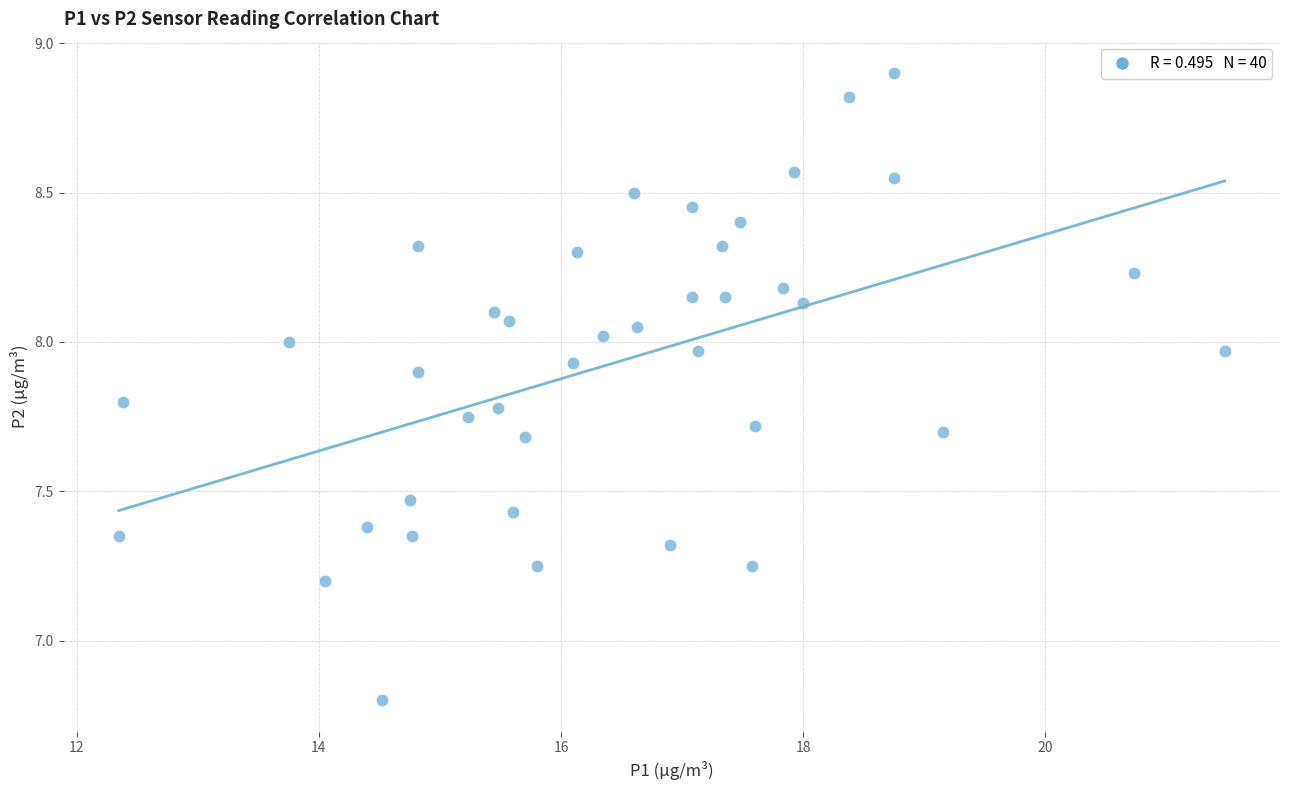

What is the range of X values (max minus min)?

9.1